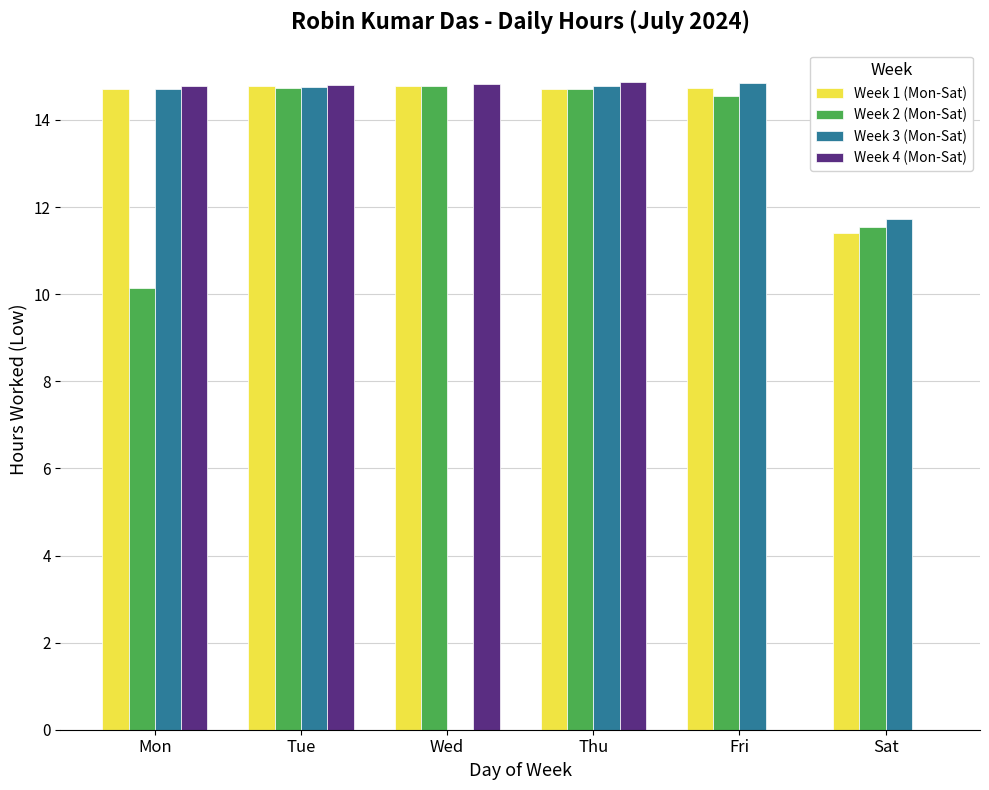

What is the total value across all series at Fri?

44.1